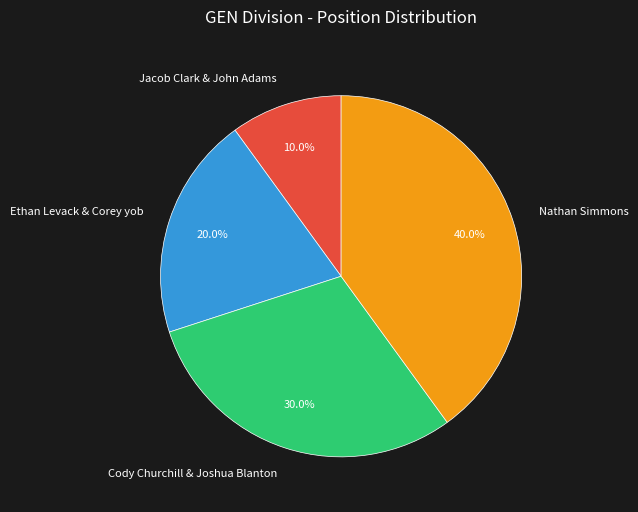

How many segments does this pie chart have?

4